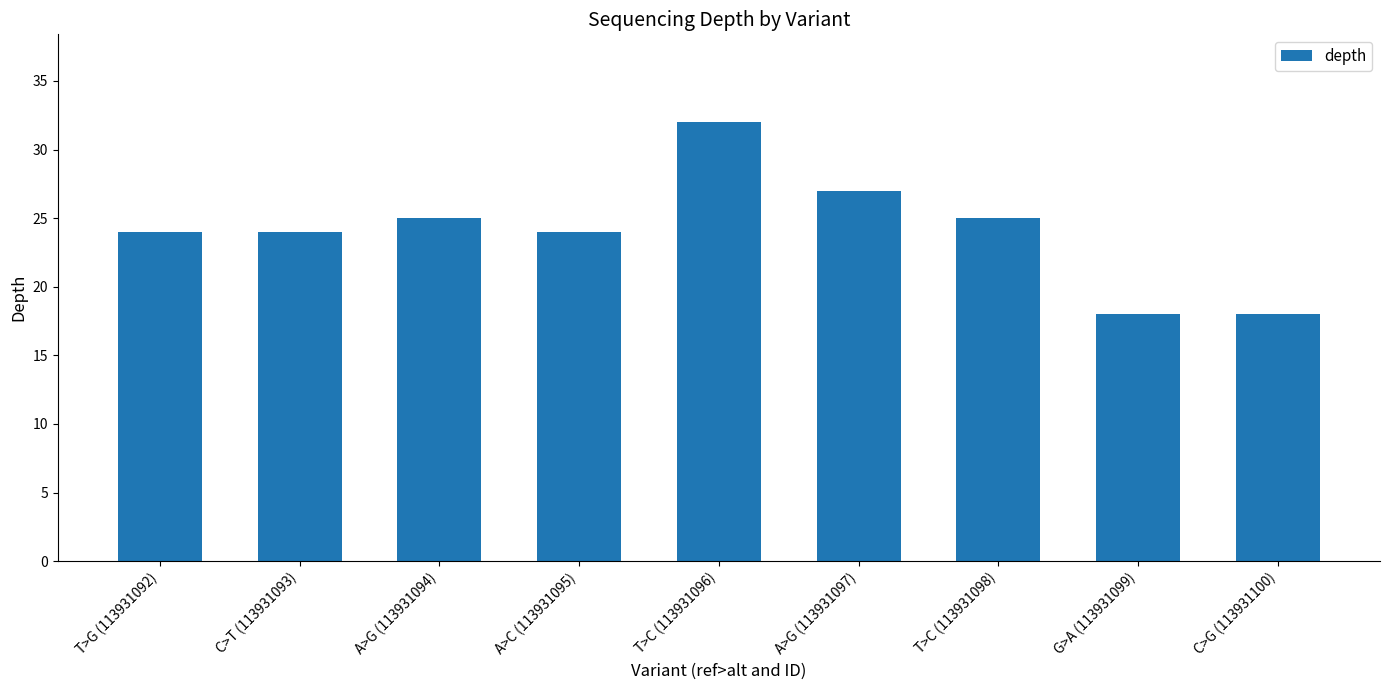

What is the smallest value displayed?

18